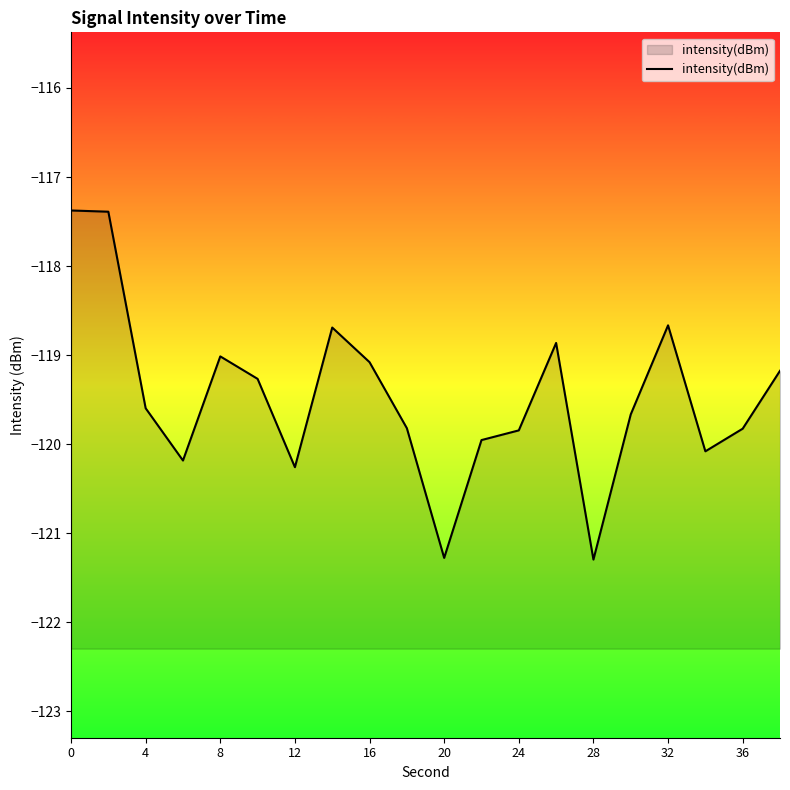

The value at 32 is -118.7. True or false?

True